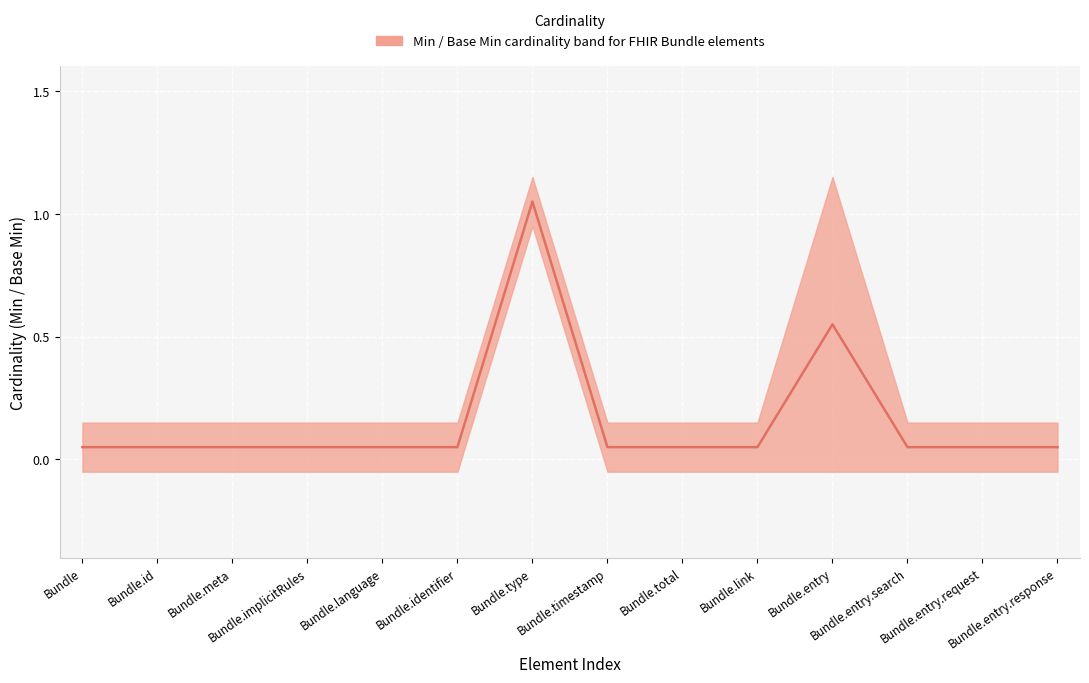

What is the greatest value displayed?

1